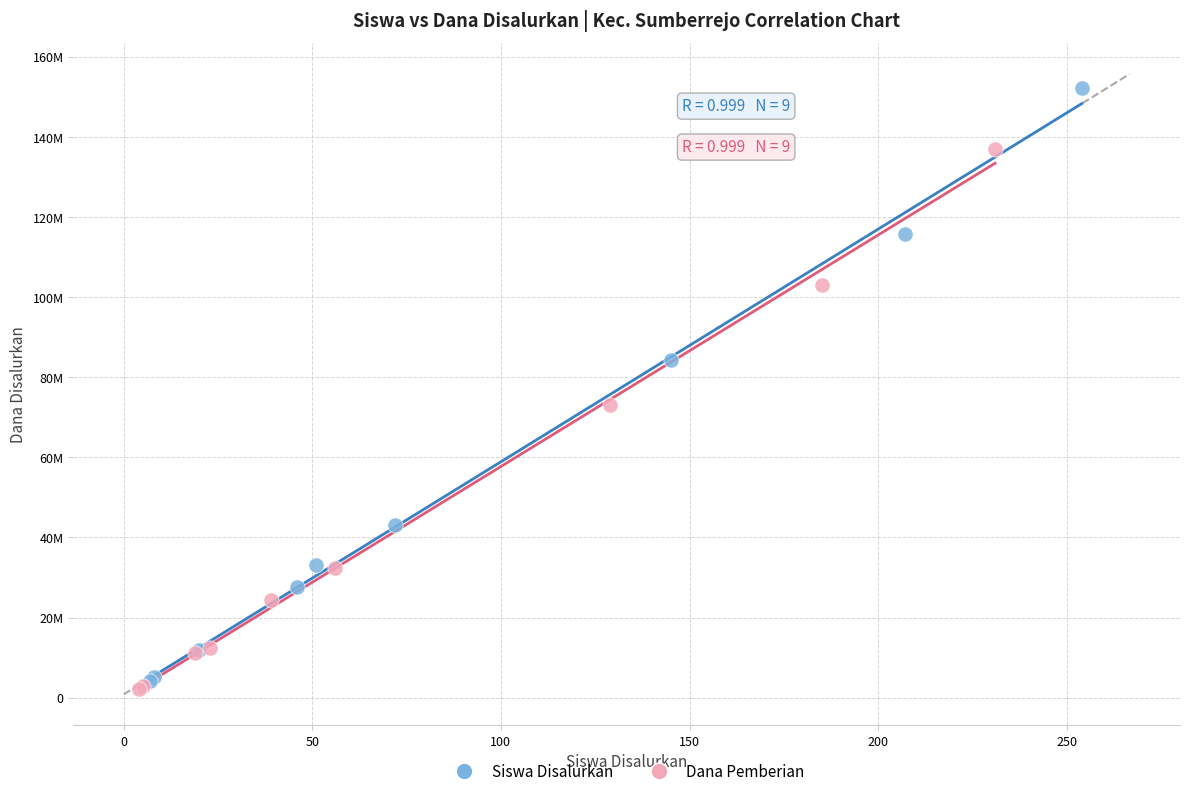

What are all the series names shown in the legend?

Siswa Disalurkan, Dana Pemberian